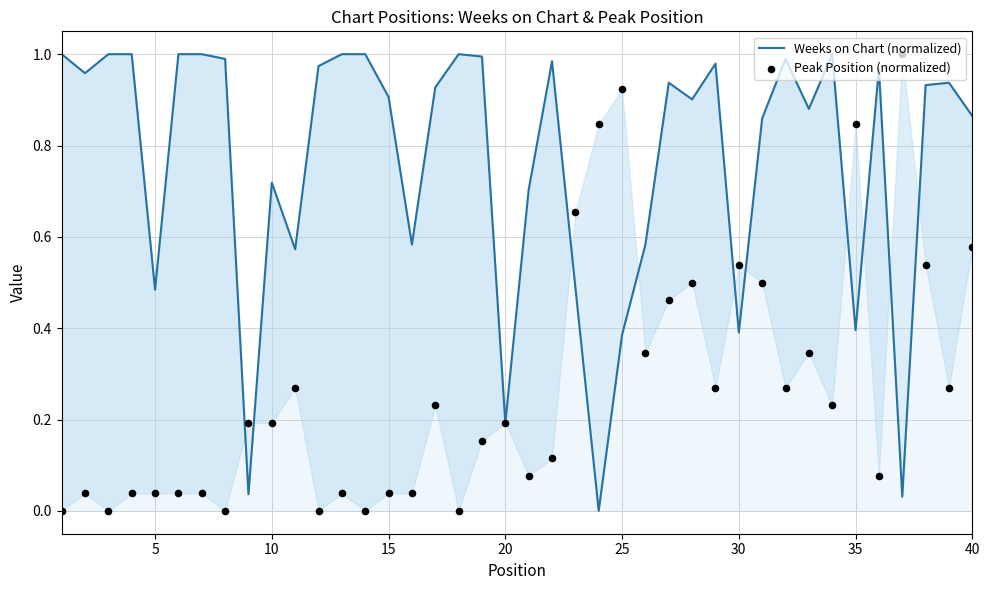

Which series has the widest spread of Y values?

Weeks on Chart (normalized)